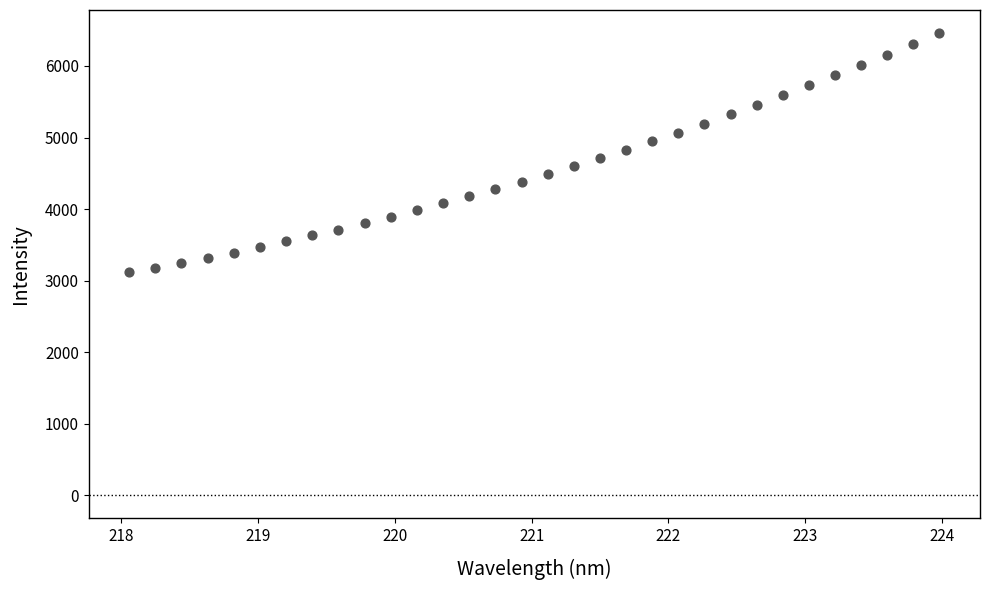

What is the range of X values (max minus min)?

5.9